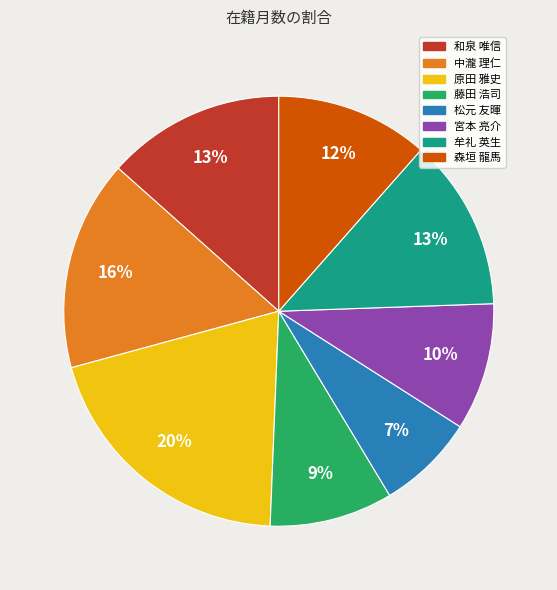

Which has a higher value, 森垣 龍馬 or 宮本 亮介?

森垣 龍馬